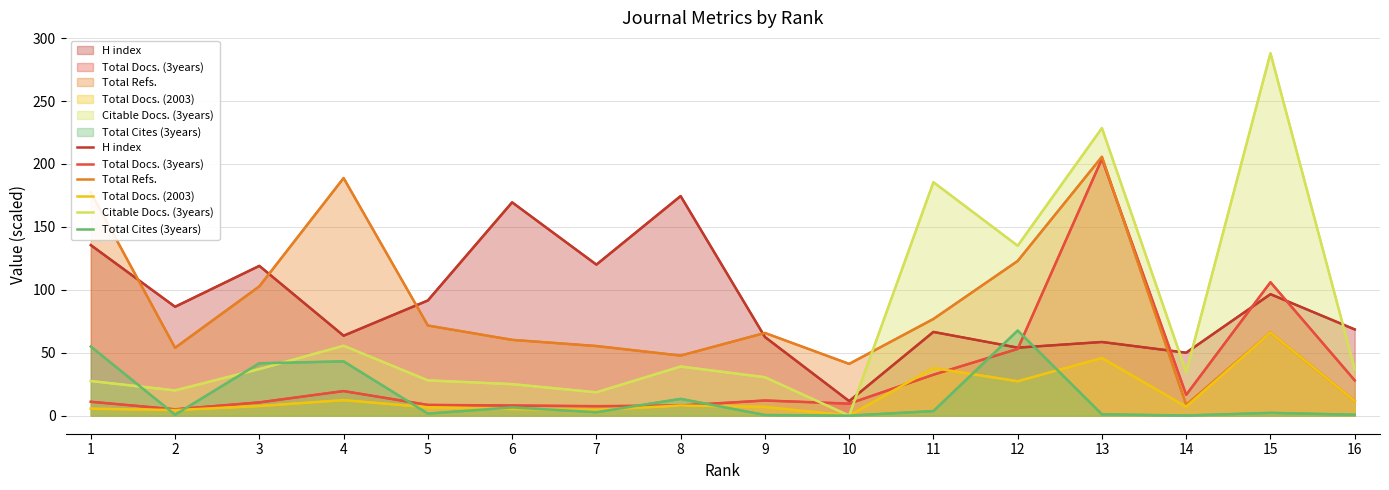

Where is the first local minimum for Citable Docs. (3years)?

2